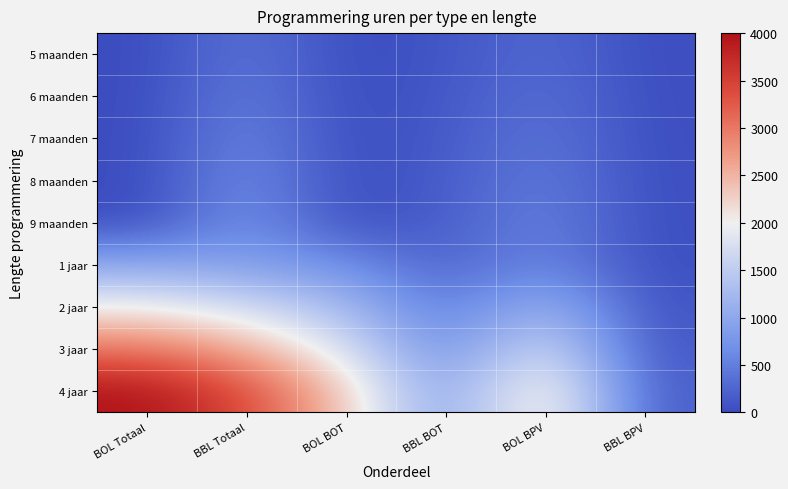

Which has a higher value, BOL Totaal or BBL BPV?

BBL BPV